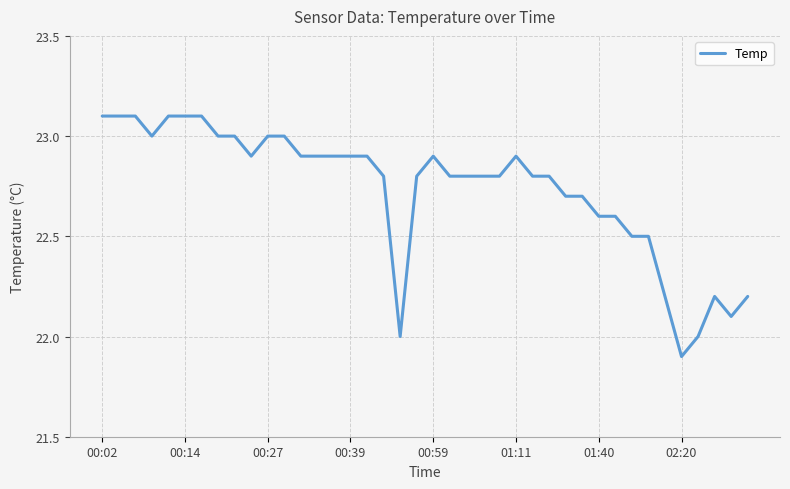

How many lines are shown in the chart?

1